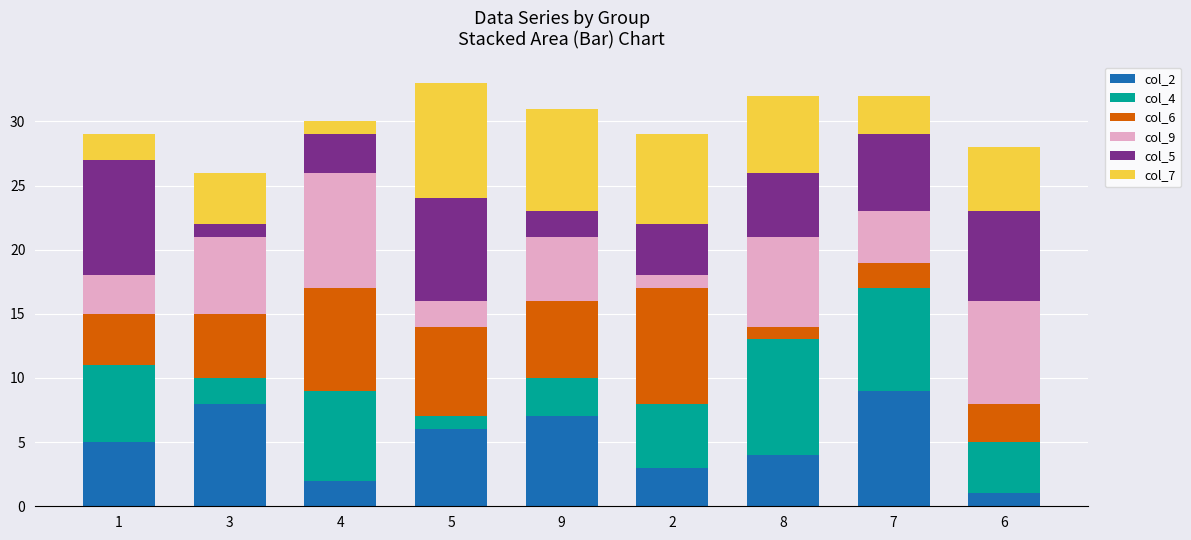

List the labels in order of col_2 value, smallest first.

6, 4, 2, 8, 1, 5, 9, 3, 7